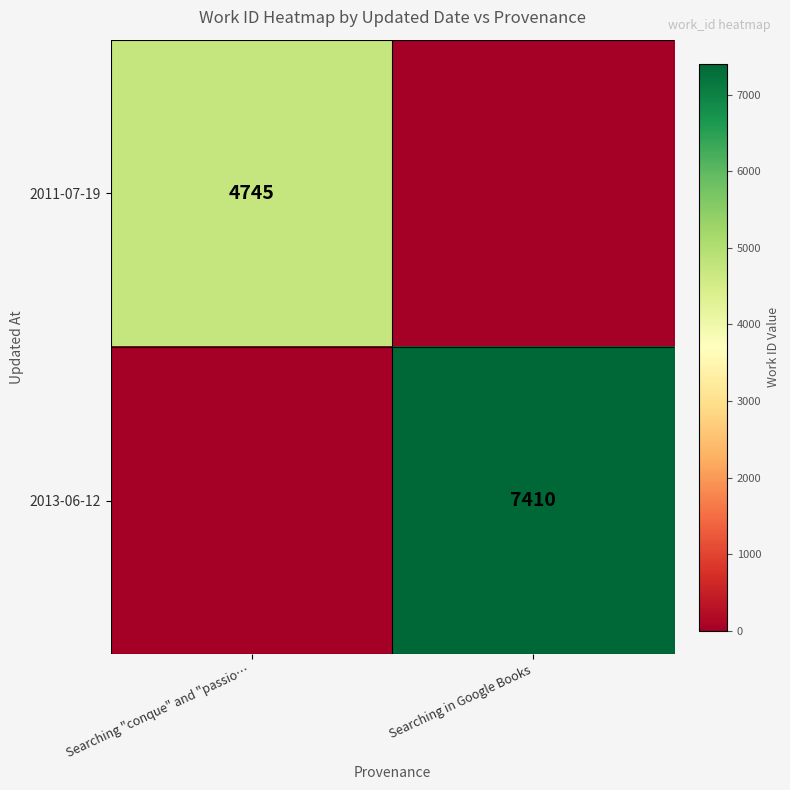

The 2011-07-19 series shows 4745 at Searching "conque" and "passio…. True or false?

True